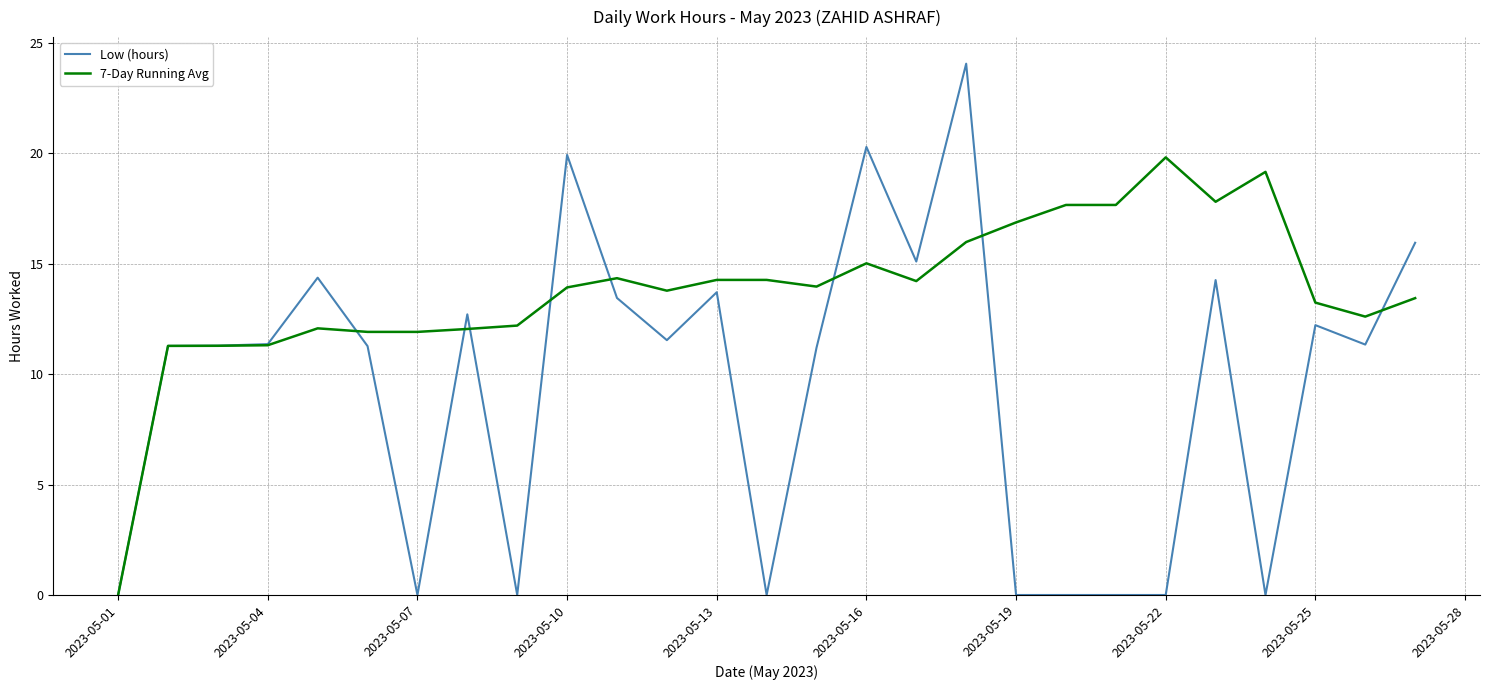

Which series has the largest range (max minus min)?

Low (hours)